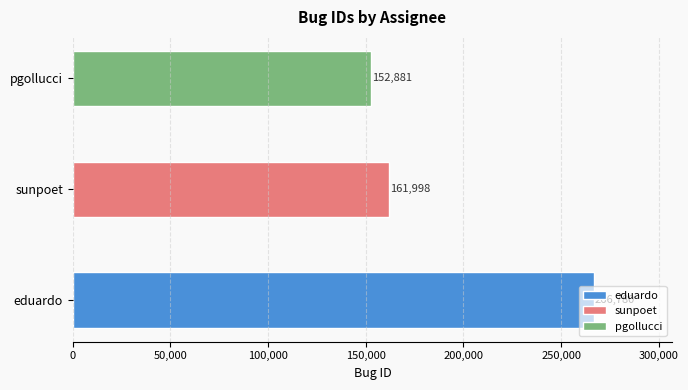

How many data points does each series have?

3